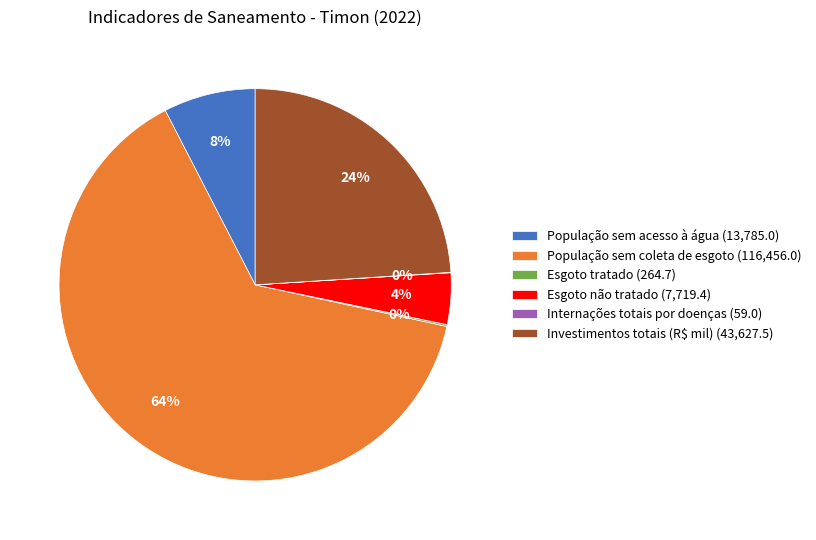

The Esgoto não tratado slice represents 13% of the pie. True or false?

False